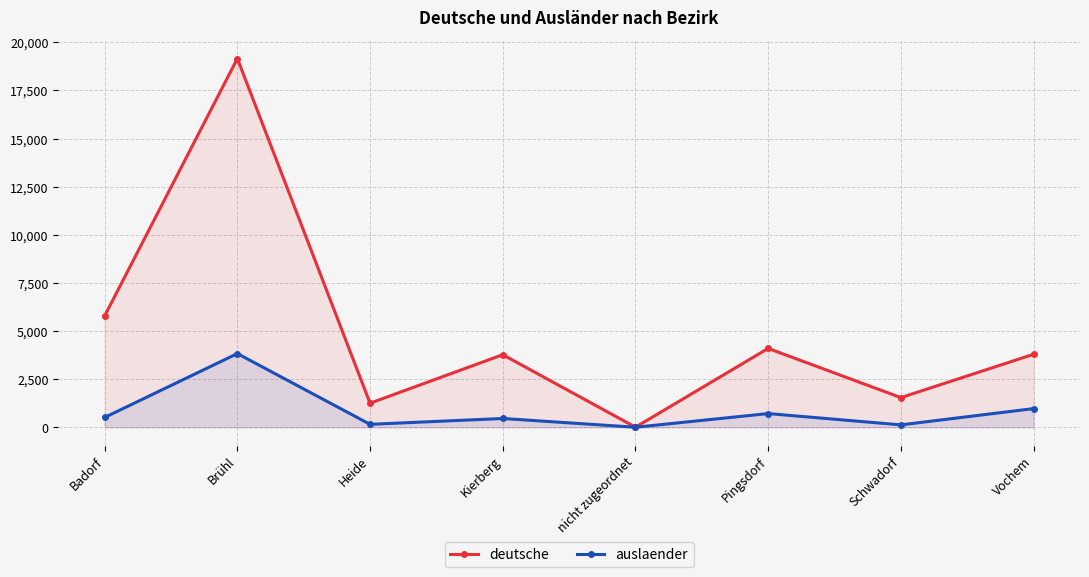

Which series has the largest total across all categories?

deutsche